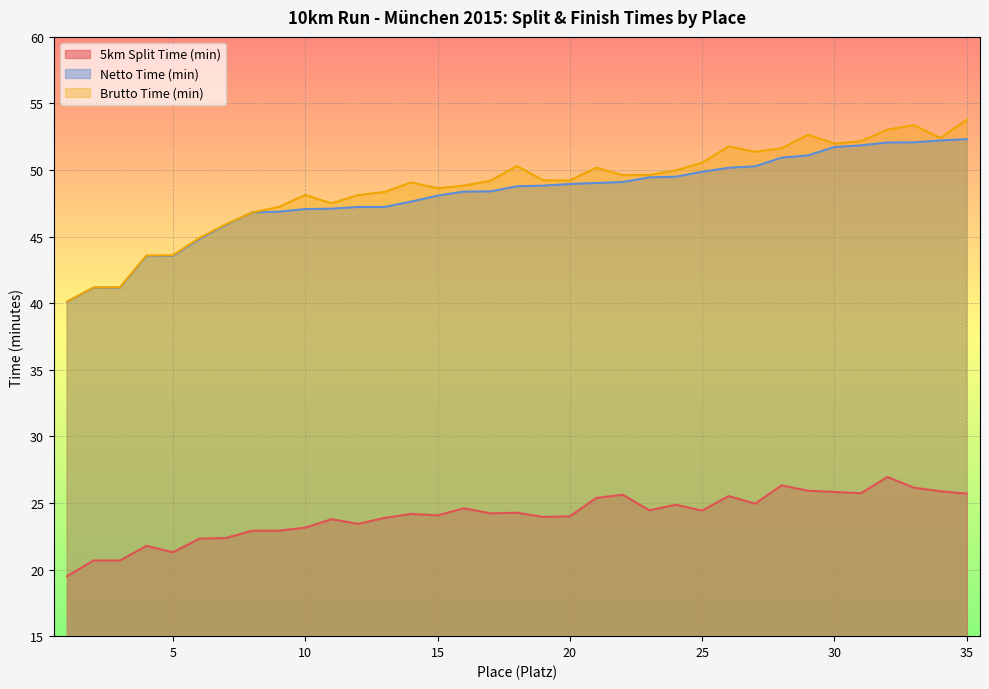

What is the sum of the Brutto Time (min) values at 9 and 7?

93.2